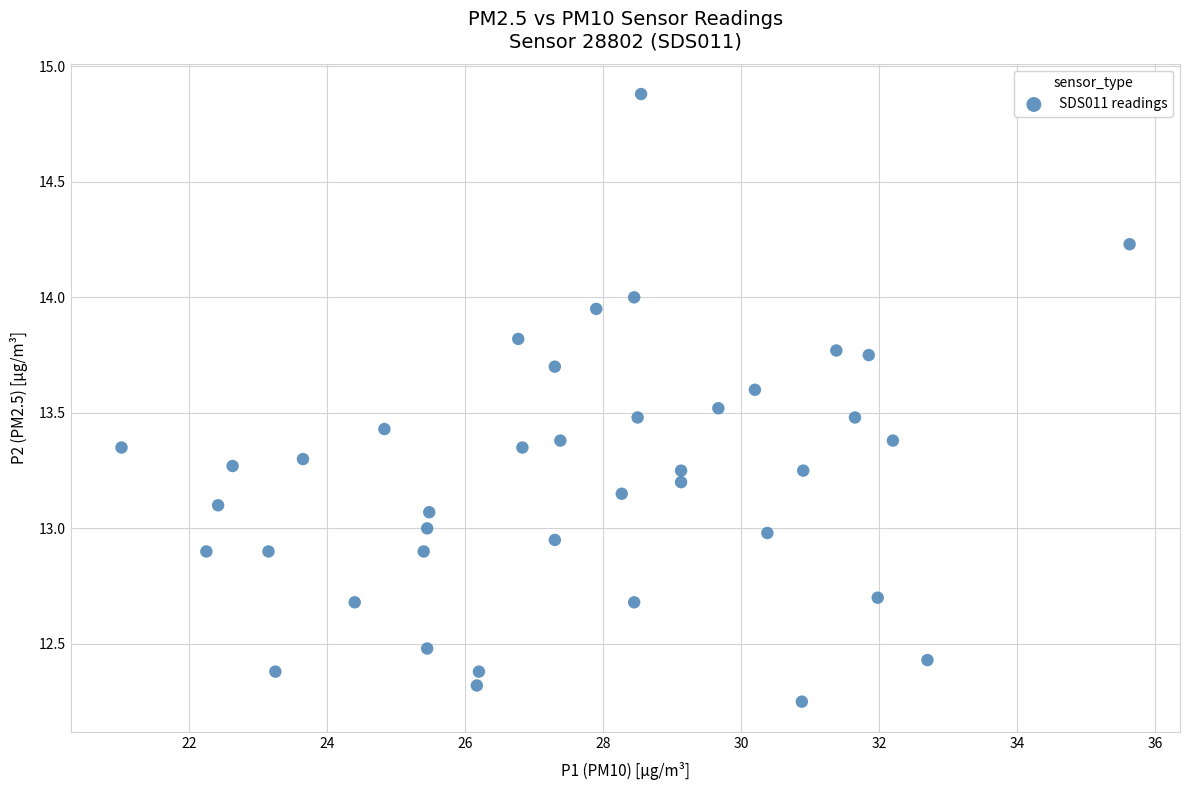

What is the range of Y values (max minus min)?

2.6